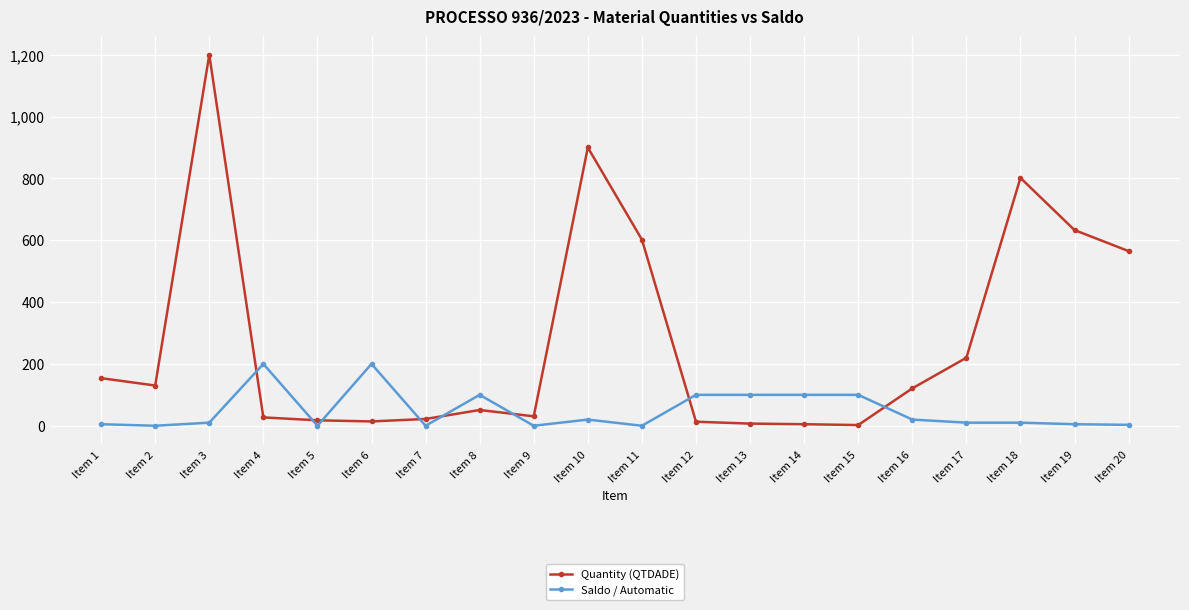

What is the maximum value for Quantity (QTDADE)?

1200.0